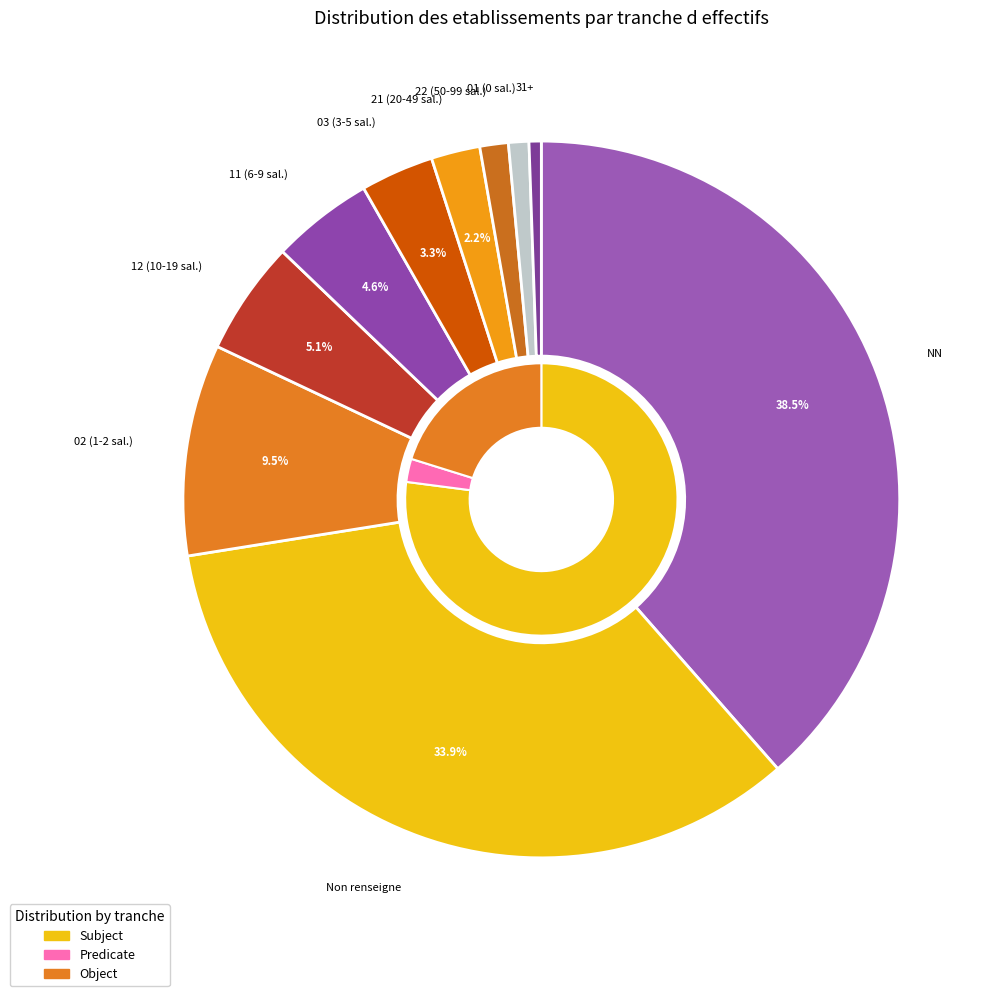

Is there a majority slice in this chart?

No